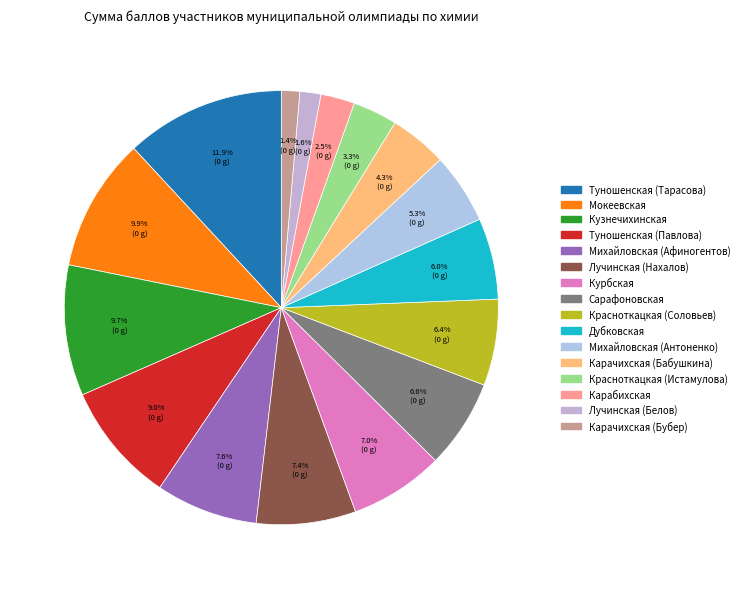

Is there any slice that represents more than half of the pie?

No